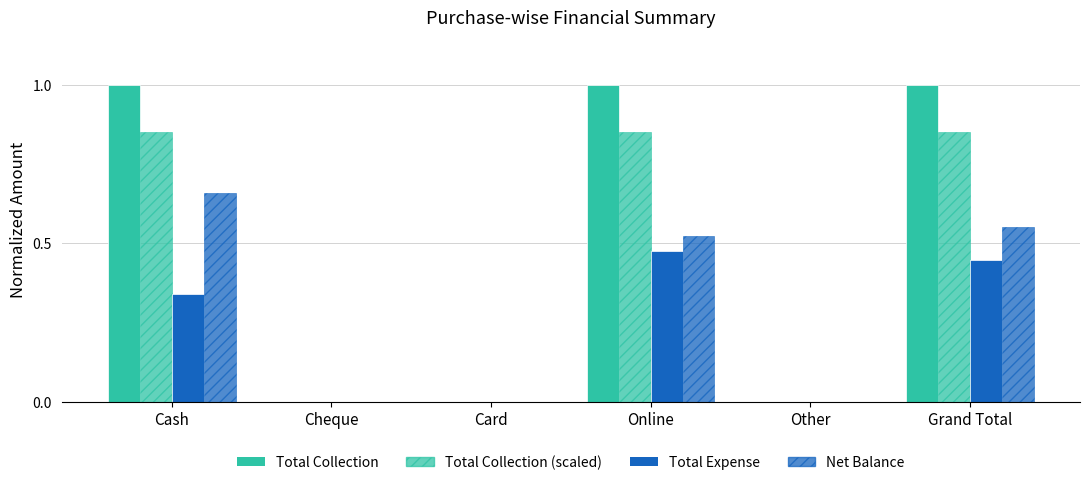

How many distinct data groups are displayed?

4